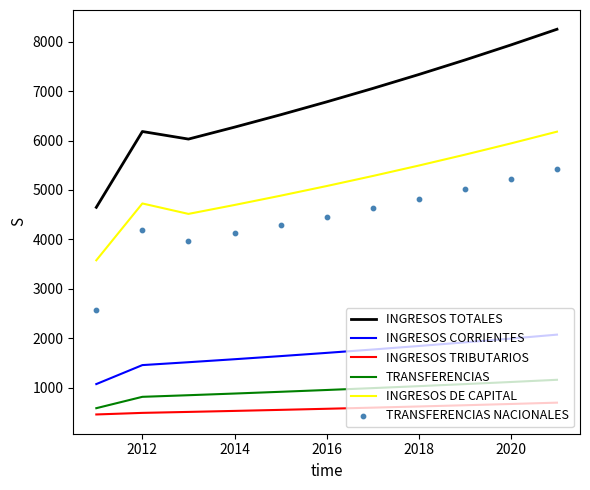

Which series has the largest Y range (max minus min)?

INGRESOS TOTALES